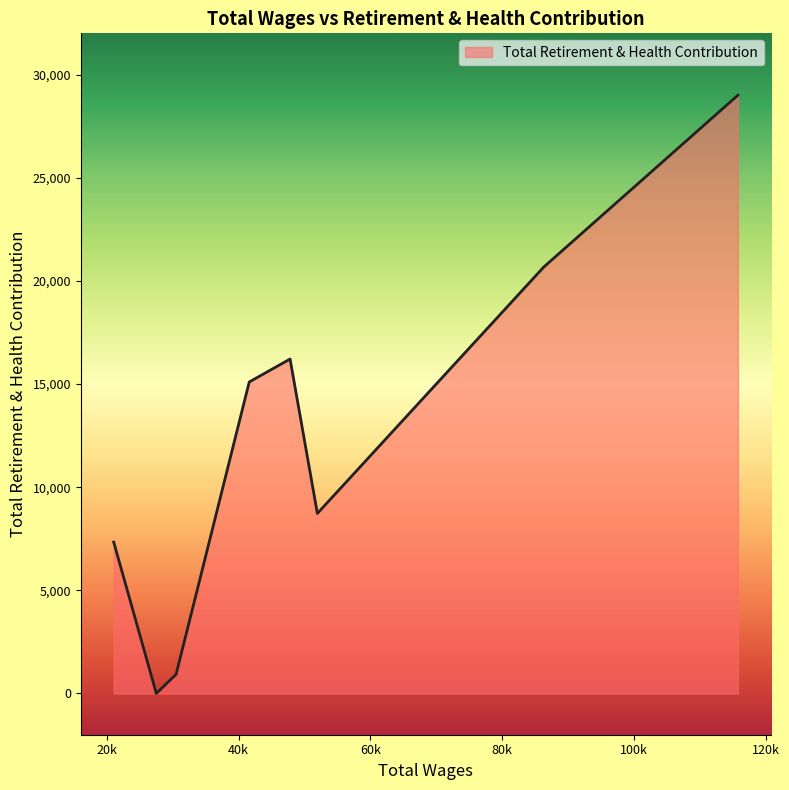

What is the maximum value shown in the chart?

29001